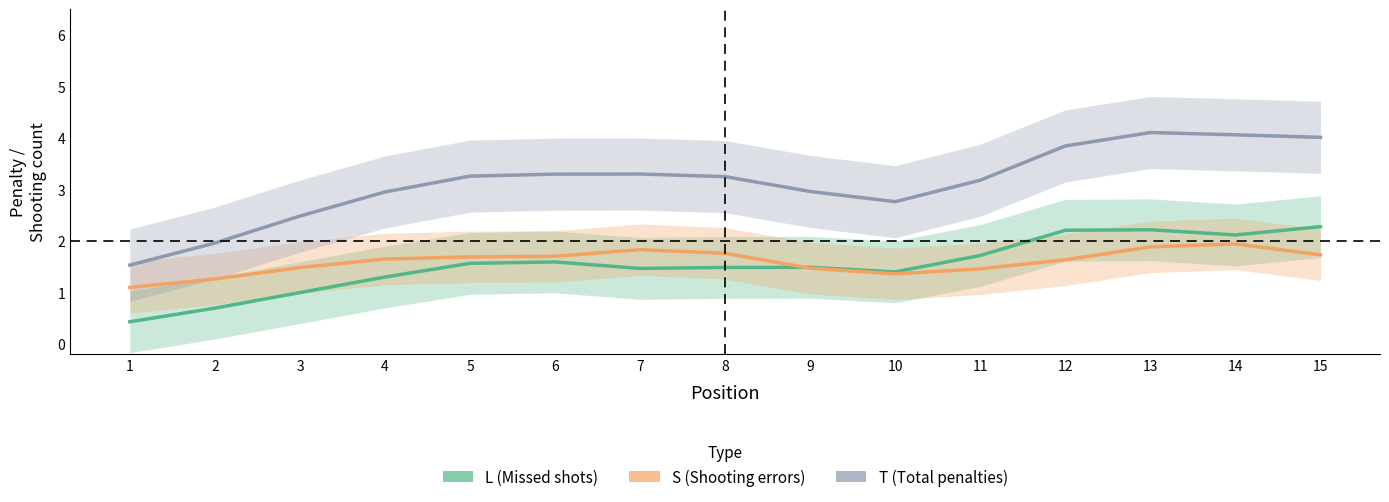

Which category has the highest value in the L (Missed shots) series?

15